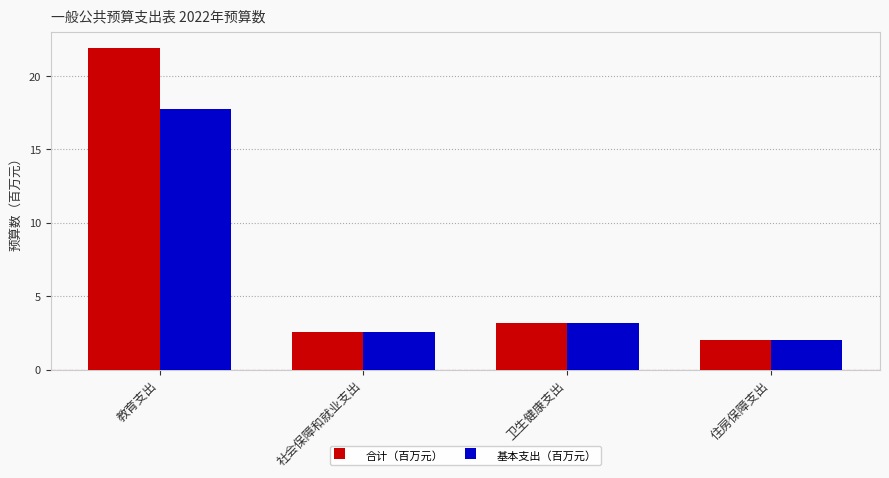

What is the difference between the maximum and minimum values in the 合计（百万元） series?

19.9